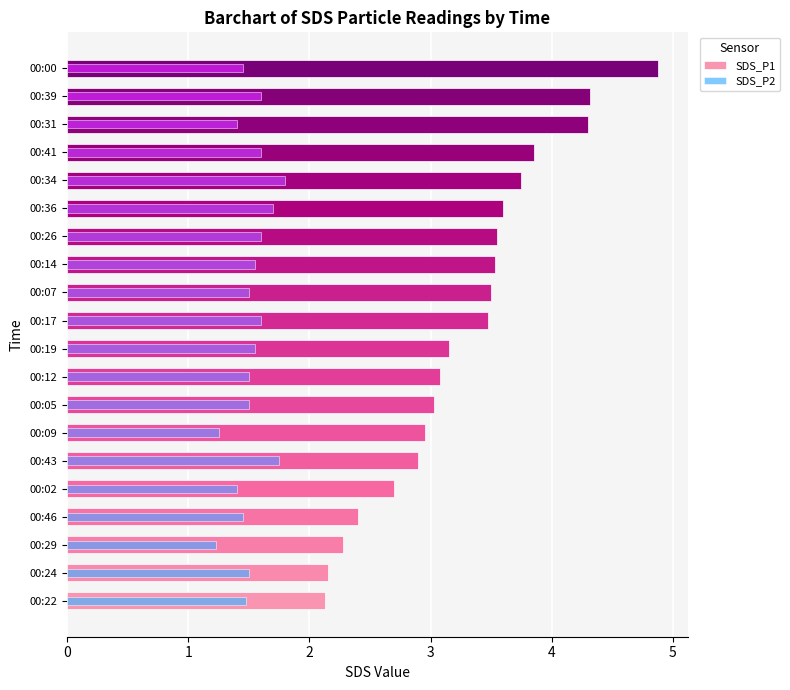

How many groups of bars are there?

20